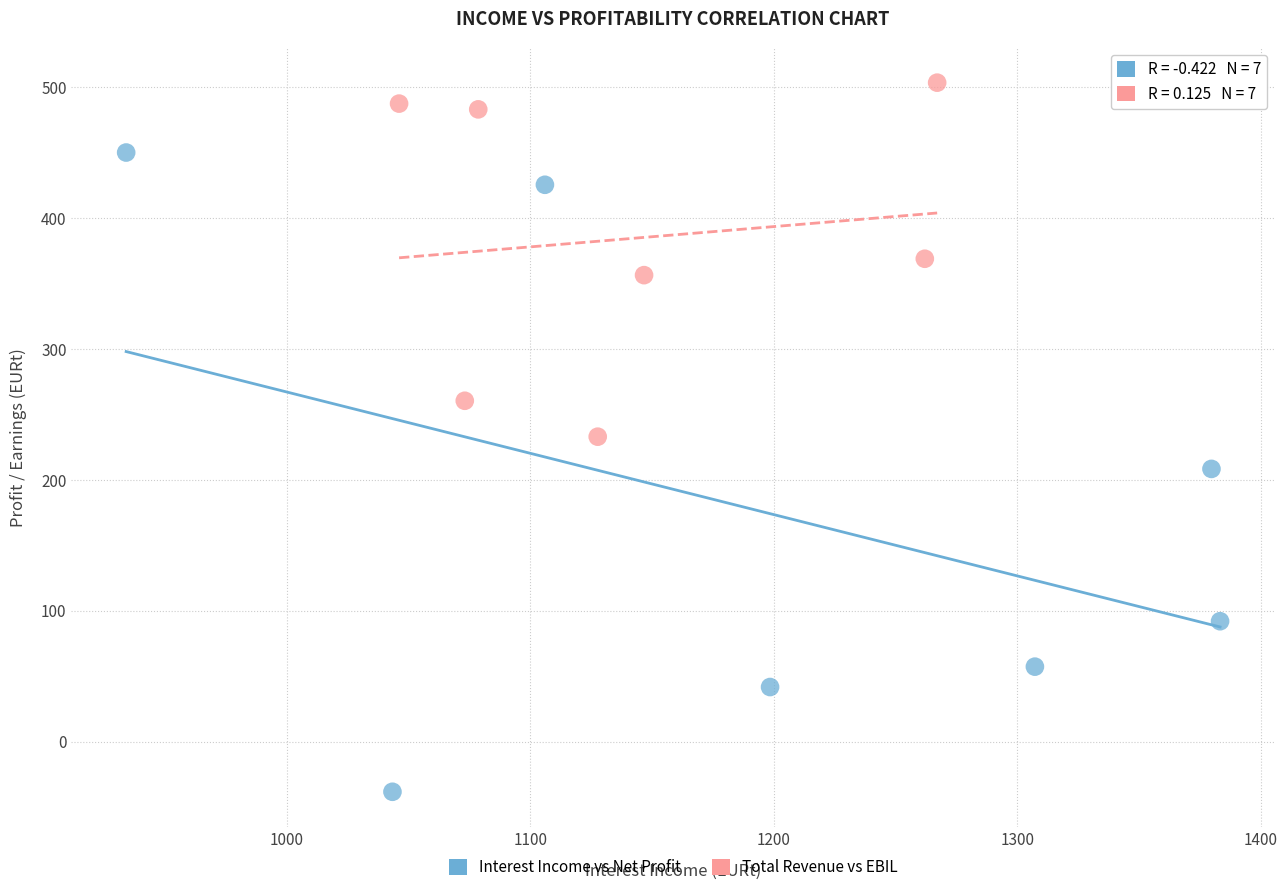

Which series contains the highest Y value?

Total Revenue vs EBIL